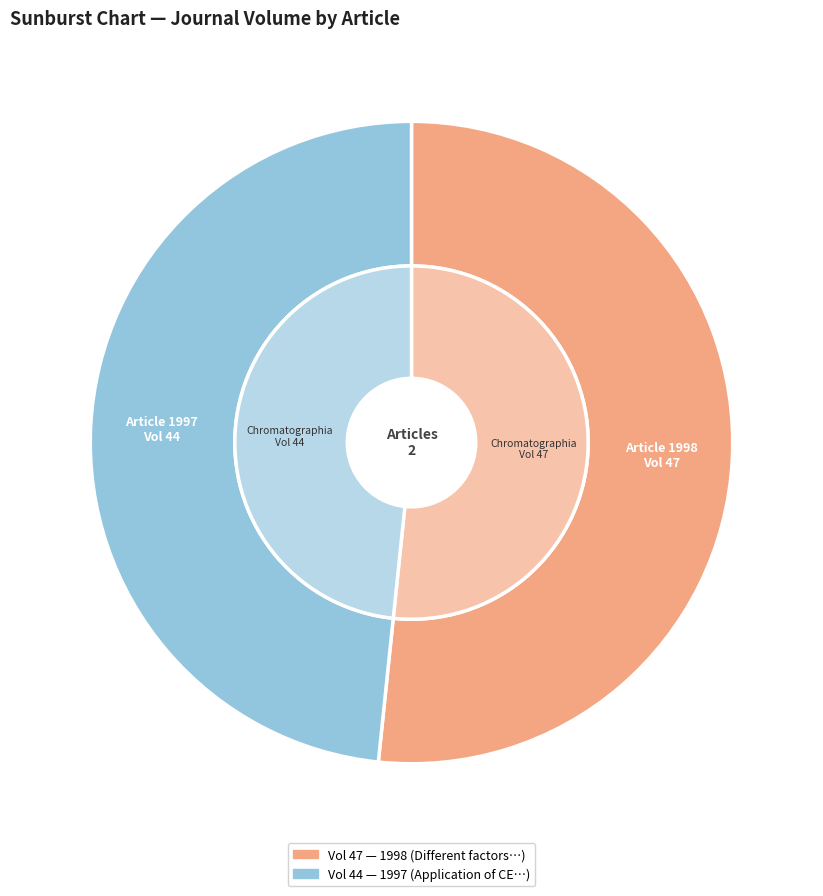

True or false: Application of capillary electrophoresis (Chromatographia, 1997) accounts for 48% of the total.

True